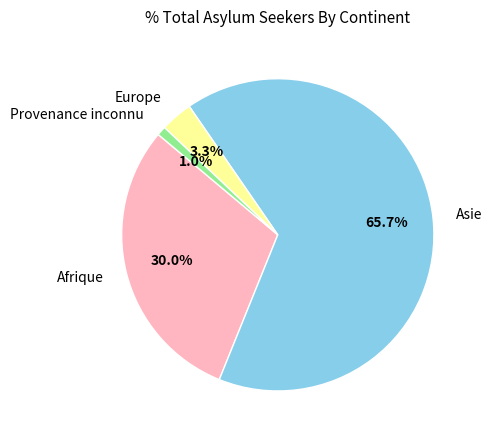

Which slice is the largest?

Asie